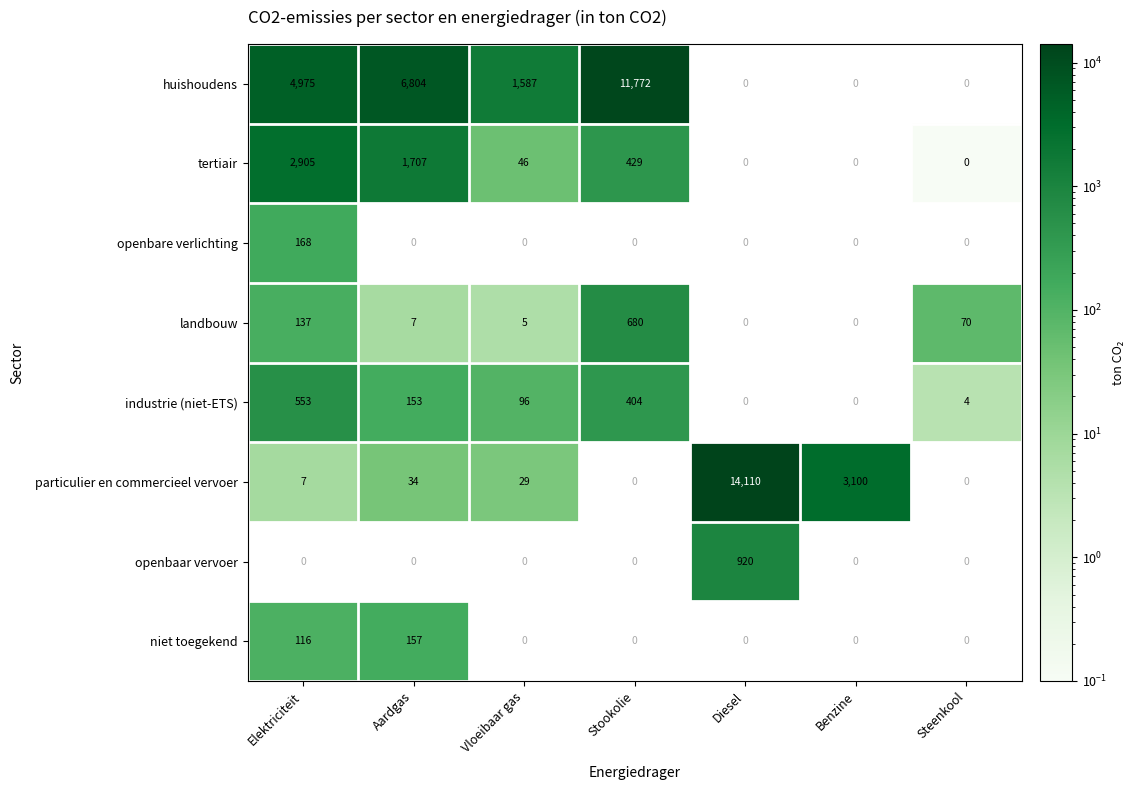

Between Elektriciteit and Aardgas, which series saw the biggest shift?

huishoudens